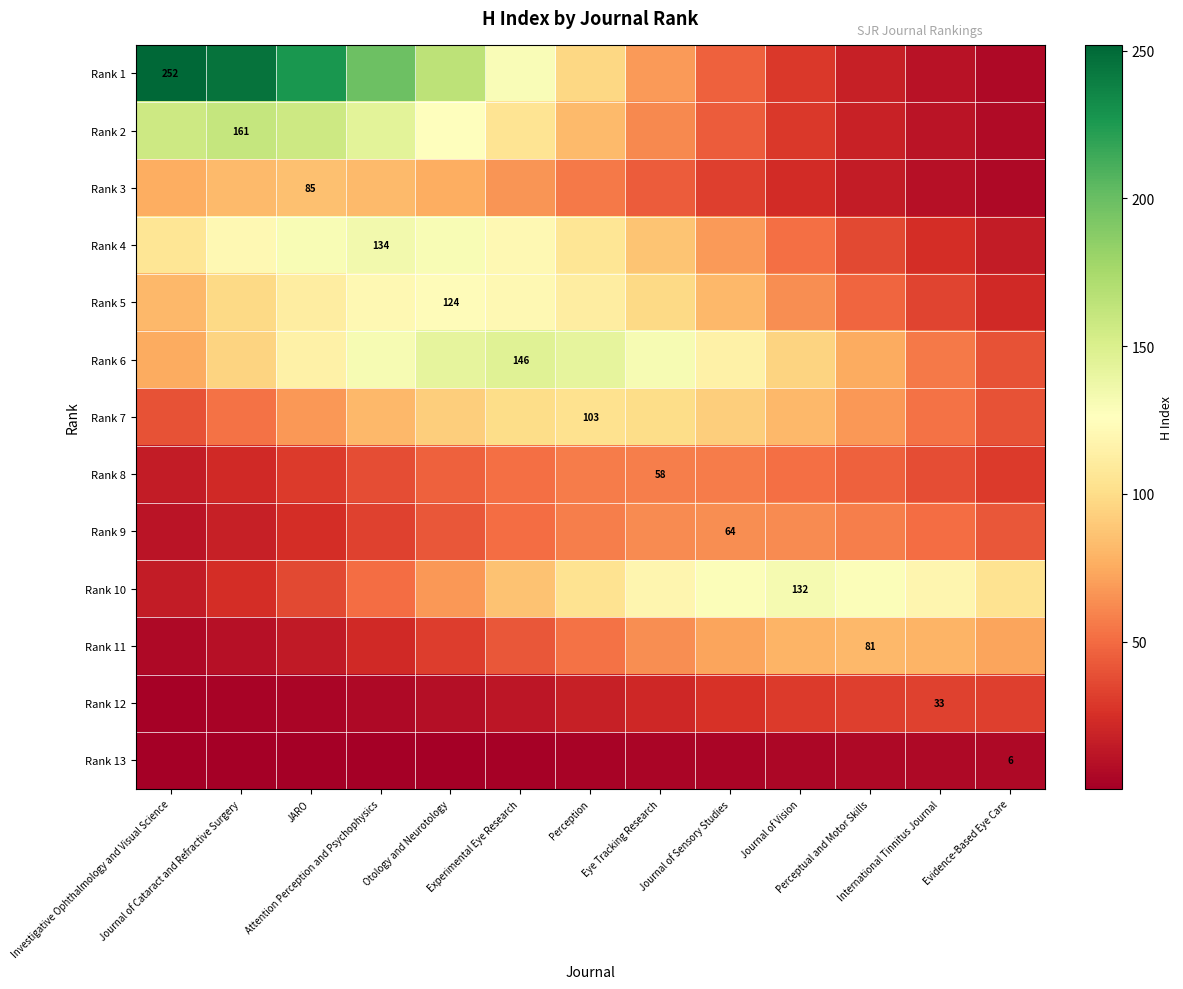

At how many categories does at least one series exceed 66?

13